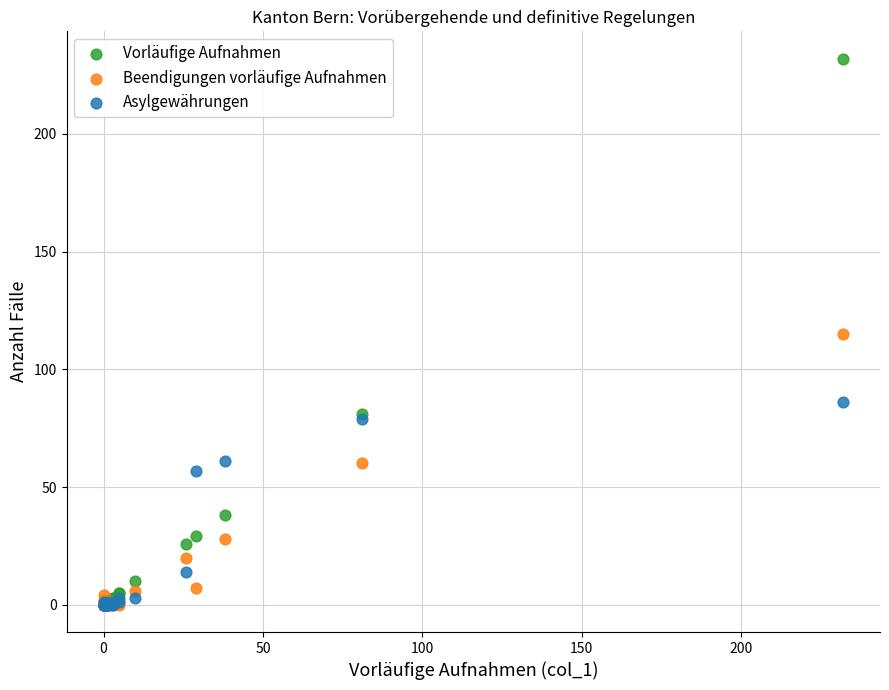

In the Asylgewährungen series, what Y value is closest to 43?

57